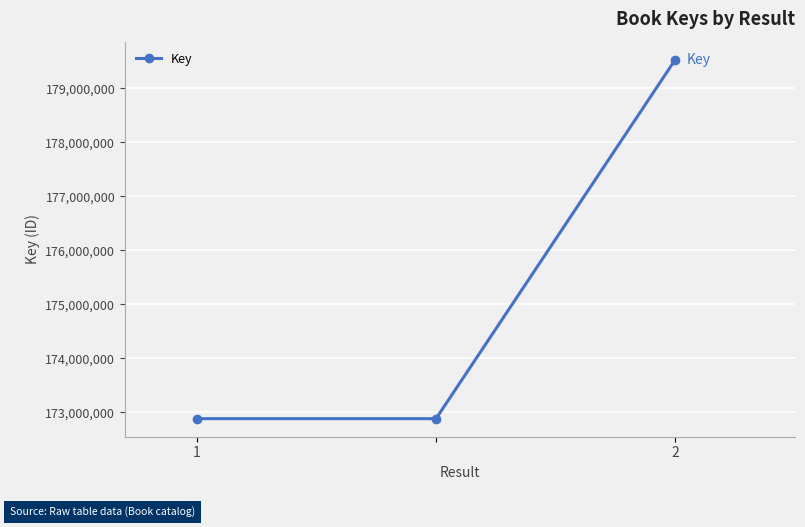

Reading left to right, extract all data points from this chart.

172882061	172882061	179529314